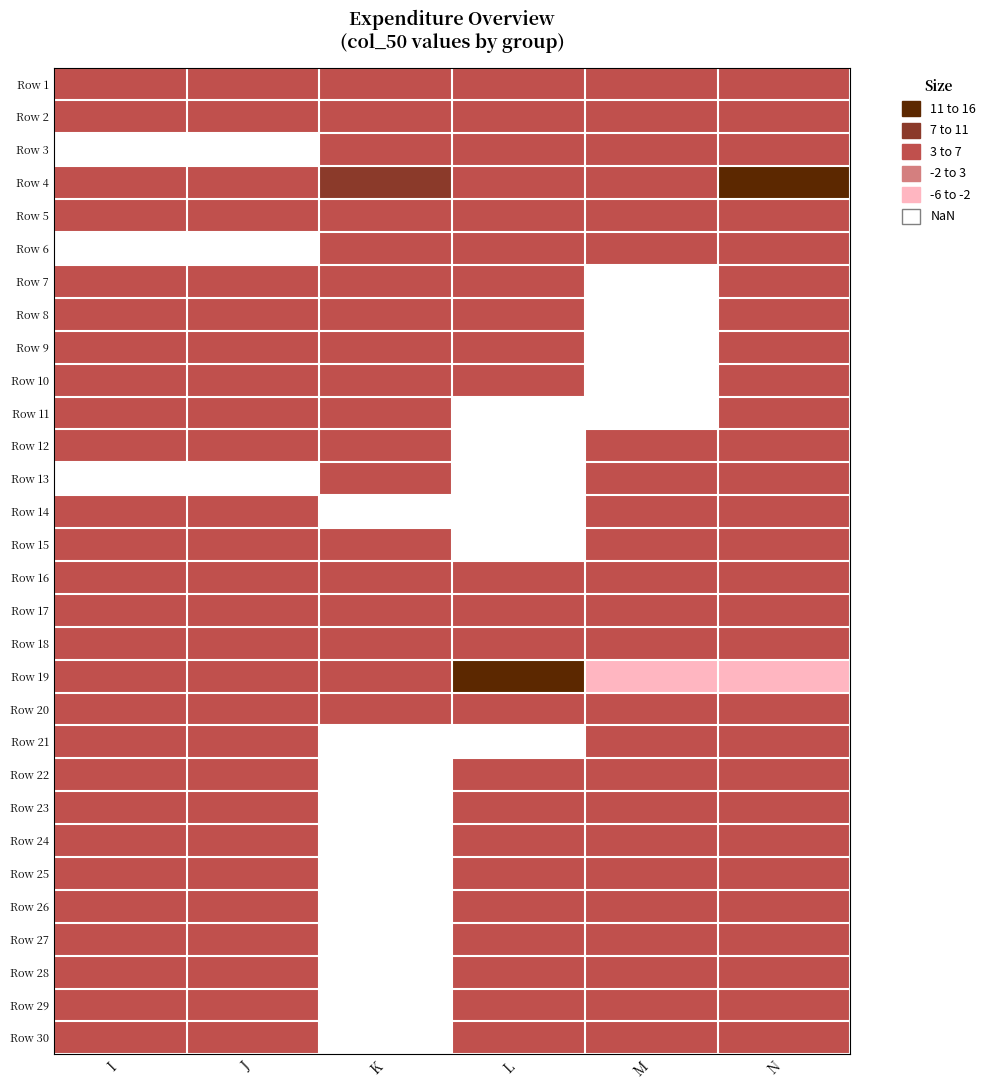

True or false: Row 21 has a value of 3.0 at N.

True